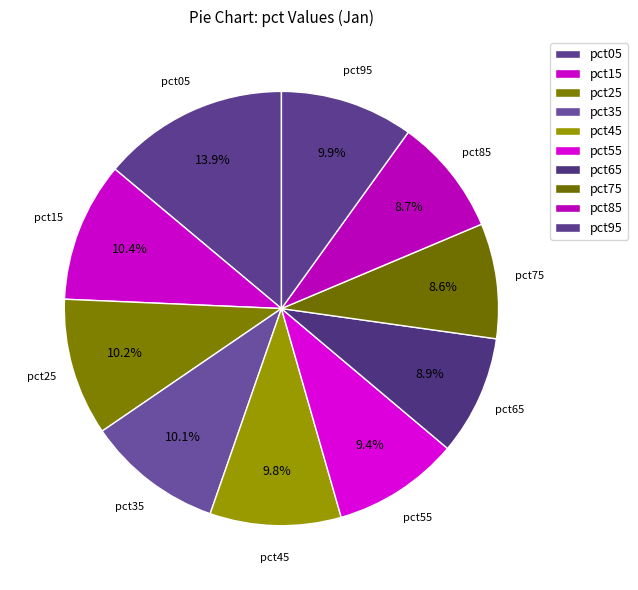

Is there a majority slice in this chart?

No